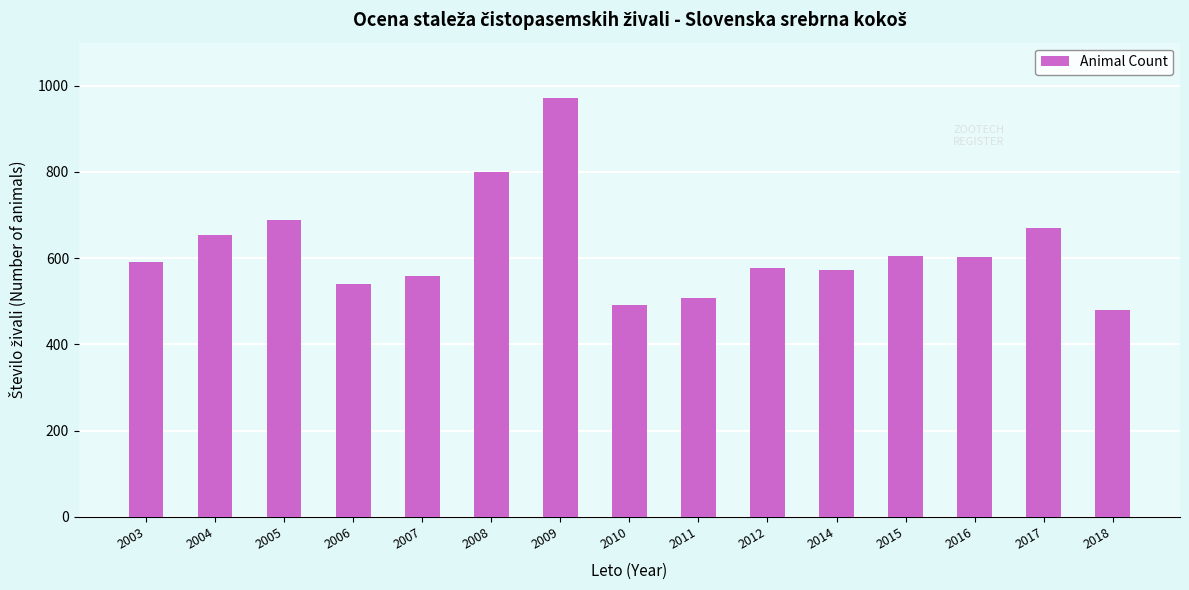

How many values are below 592?

7